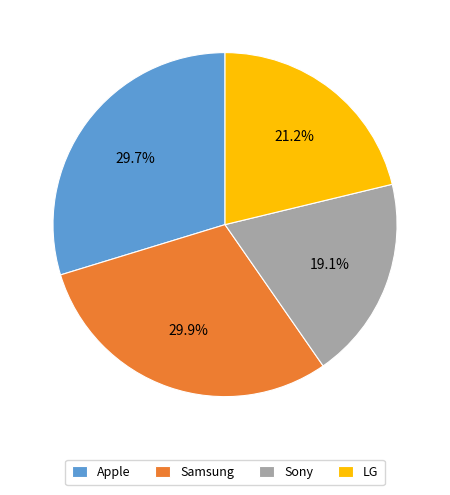

What is the smallest slice in the pie chart?

Sony